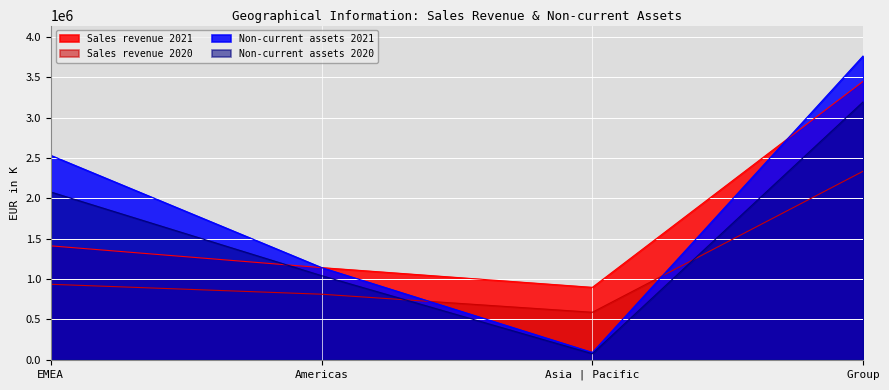

Rank the series at Group from highest to lowest value.

Non-current assets 2021, Sales revenue 2021, Non-current assets 2020, Sales revenue 2020